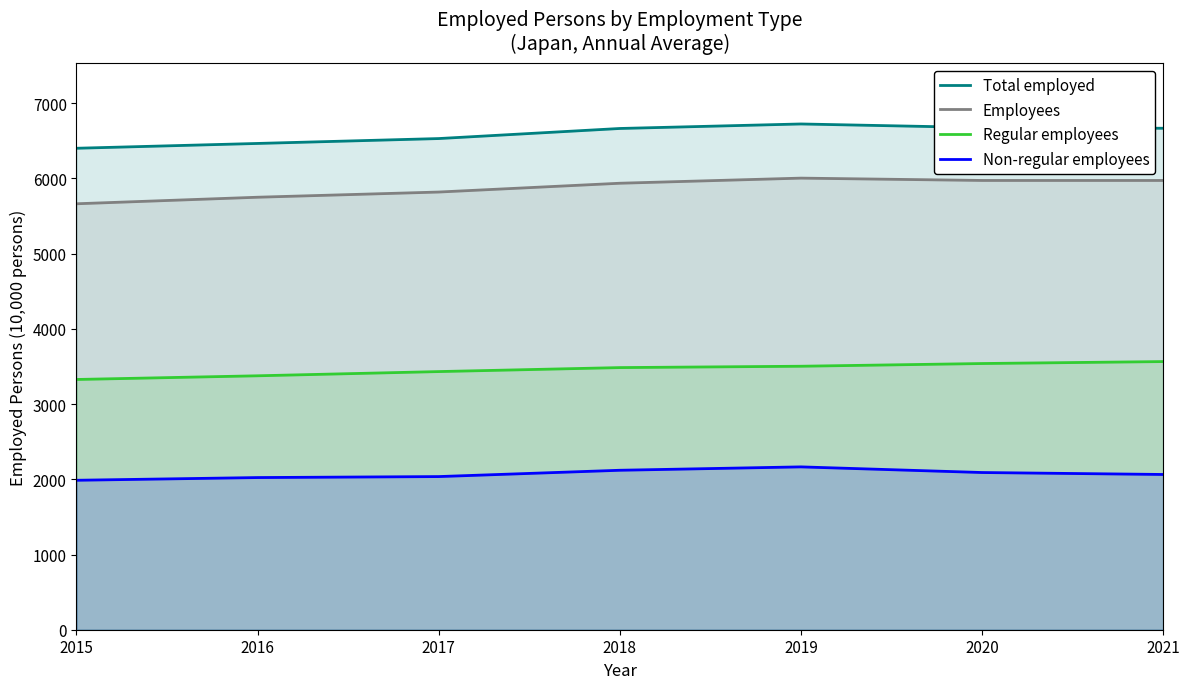

Which series has the largest total across all categories?

Total employed